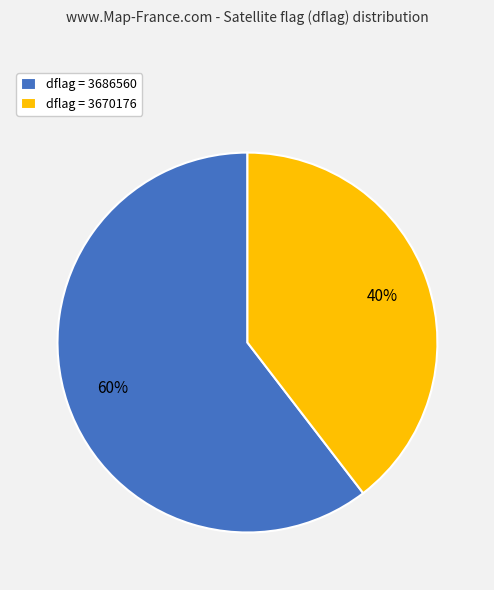

What is the largest slice in the pie chart?

dflag = 3686560